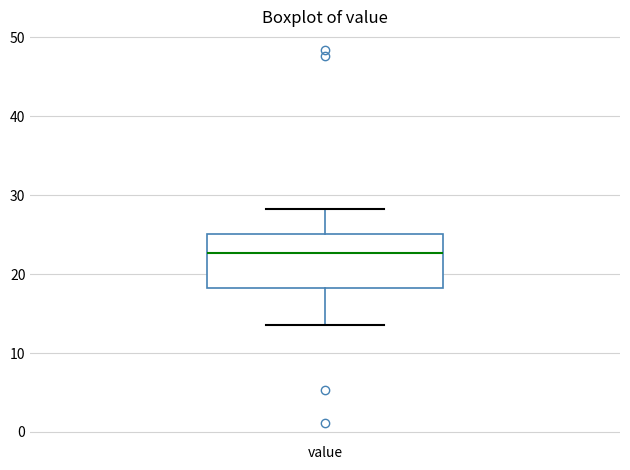

Where is the lower edge of the box for value on the y-axis? The values are not printed on the chart, so give them approximately, as read against the axis.

18